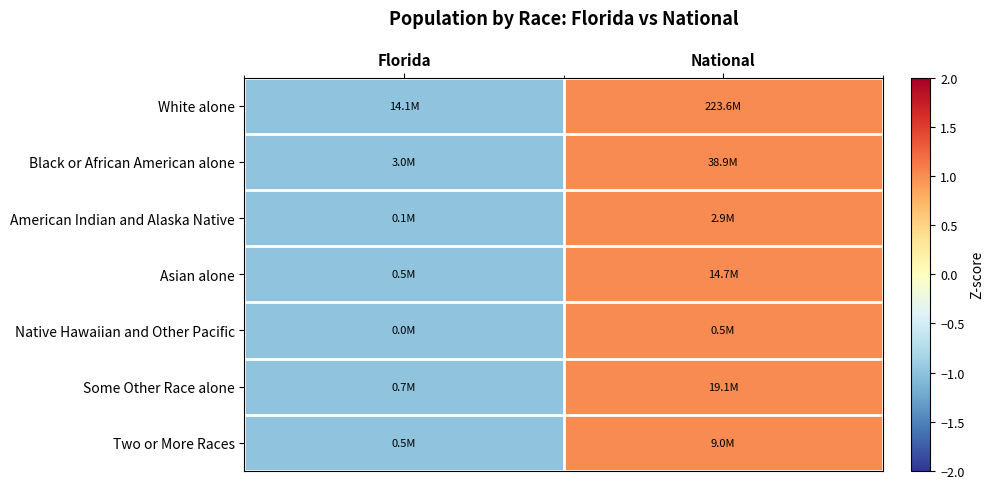

What is the total value across all series at National?

7